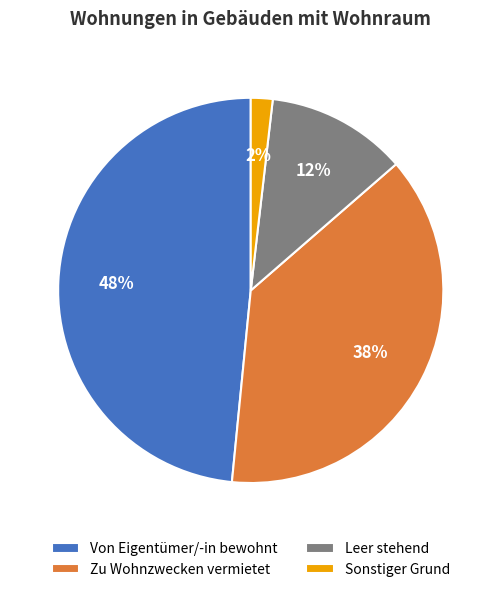

What percentage is the Sonstiger Grund slice, to the nearest percent?

2%